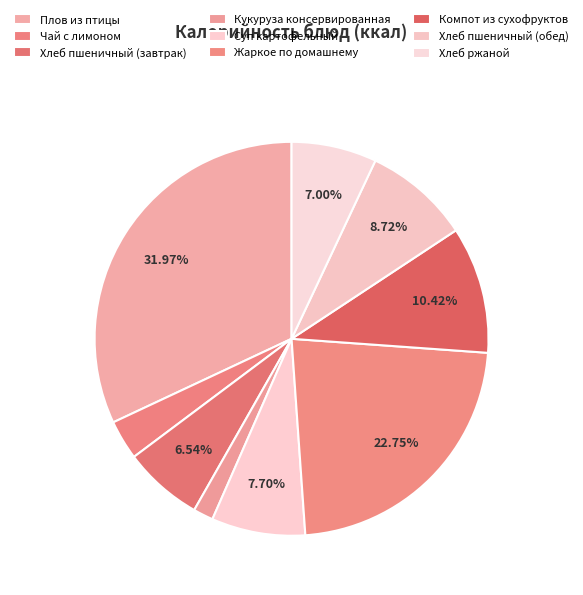

True or false: Хлеб пшеничный (обед) accounts for 18% of the total.

False